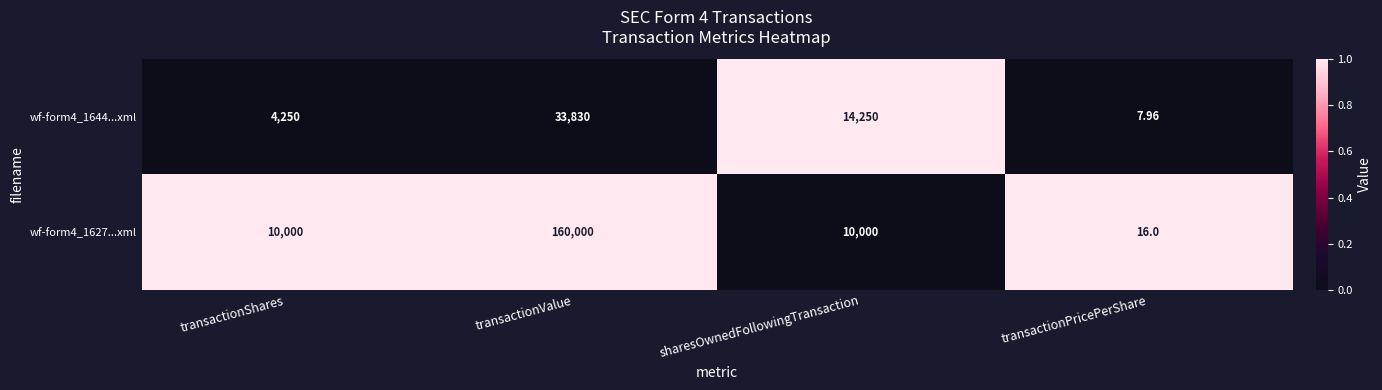

At which label is wf-form4_1644...xml closest to 16918?

sharesOwnedFollowingTransaction